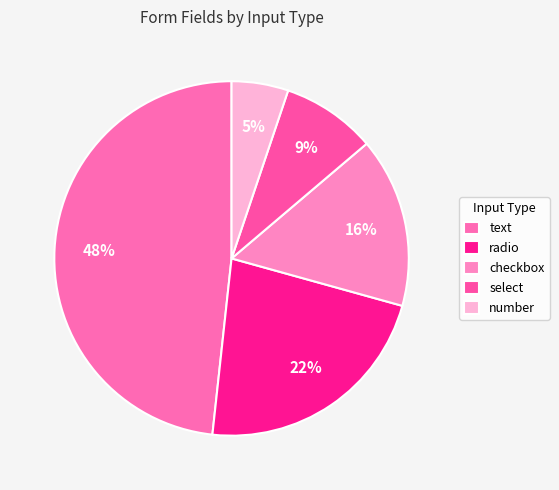

To the nearest percent, what is the combined percentage of checkbox and number?

21%